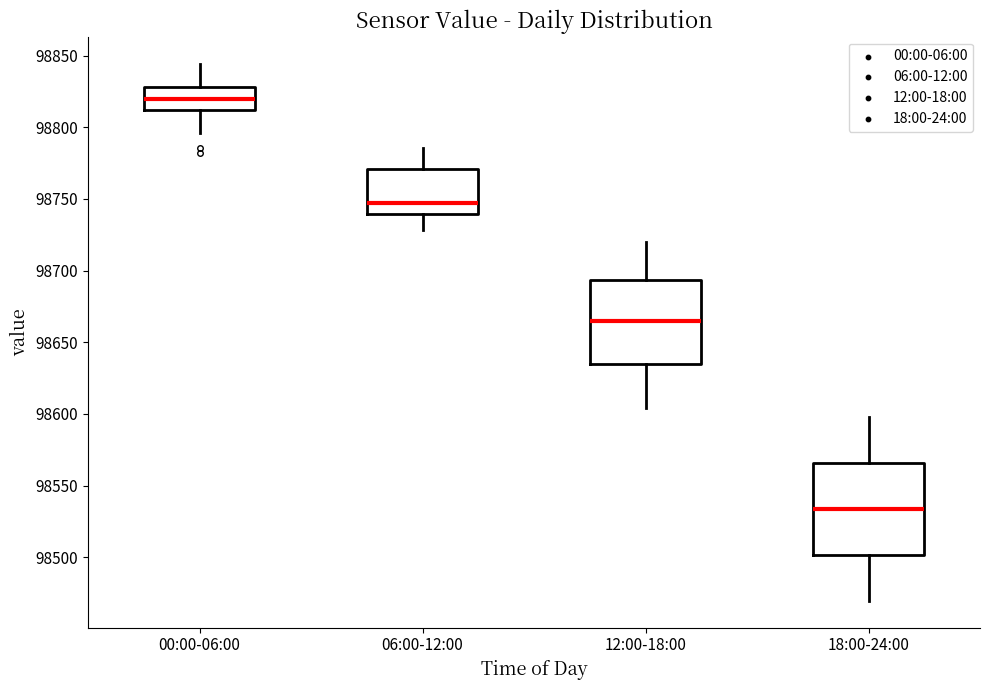

Which box's median line is the highest?

00:00-06:00